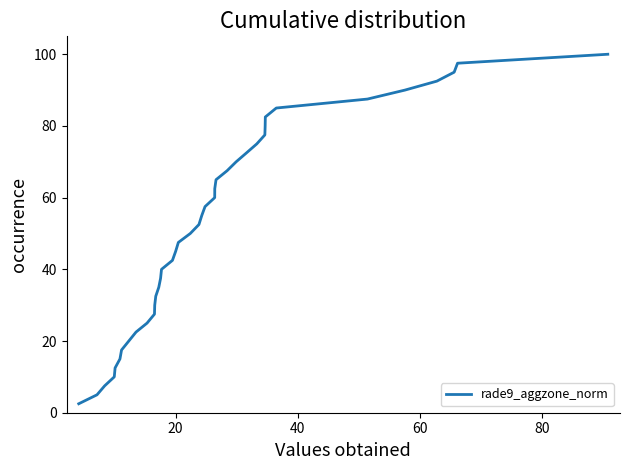

What is the minimum value shown in the chart?

2.5